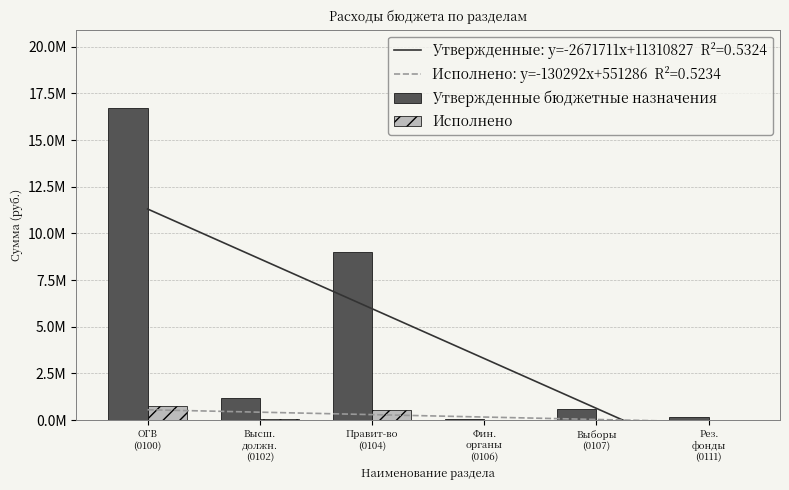

What is the sum of all Утвержденные бюджетные назначения values?

27789296.9